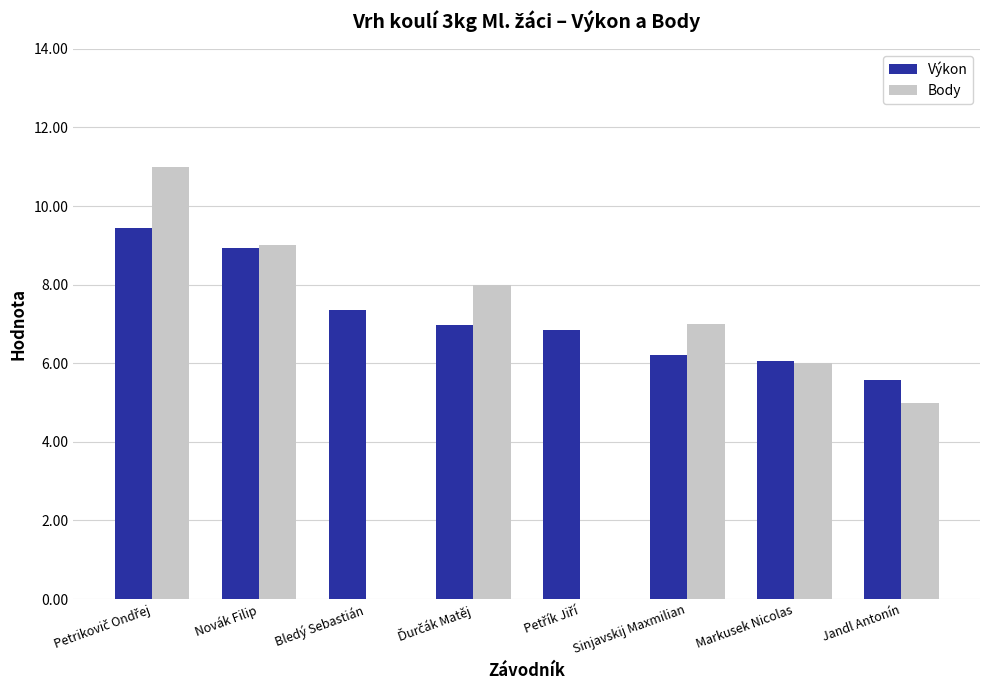

What is the average value of the Body series?

5.8